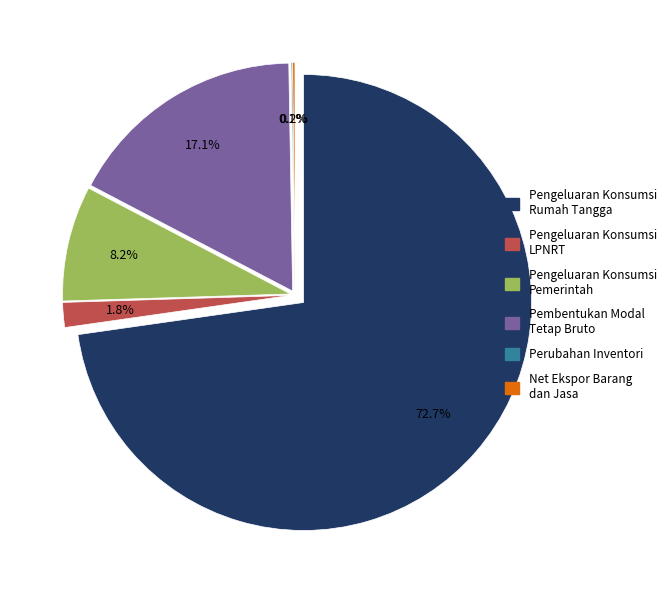

Which slice is the smallest?

Perubahan Inventori